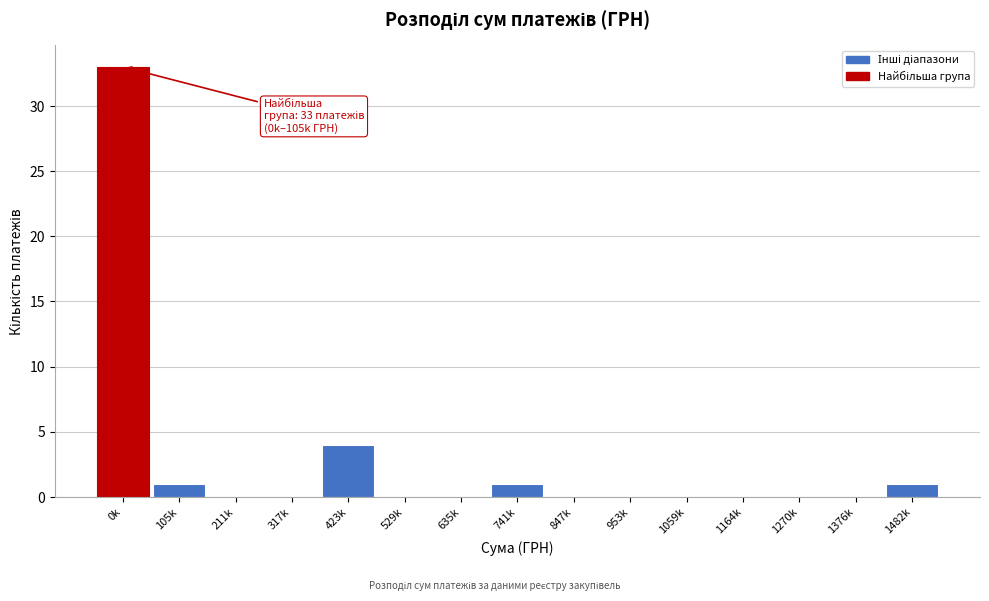

Reading left to right, extract all data points from this chart.

0k=33	105k=1	211k=0	317k=0	423k=4	529k=0	635k=0	741k=1	847k=0	953k=0	1059k=0	1164k=0	1270k=0	1376k=0	1482k=1